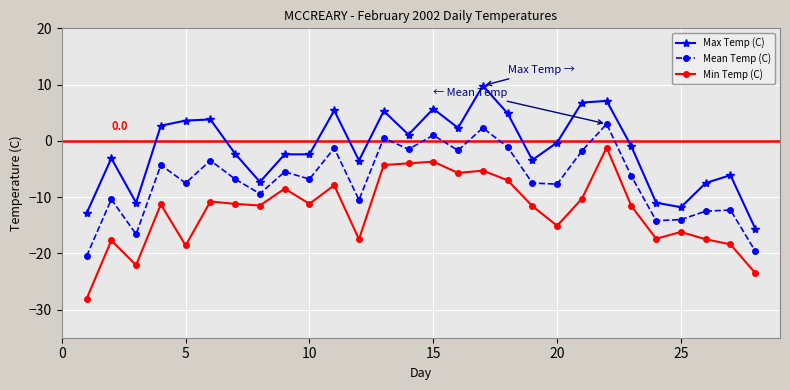

True or false: Mean Temp (C) has more than 1 points higher than both neighbors.

True